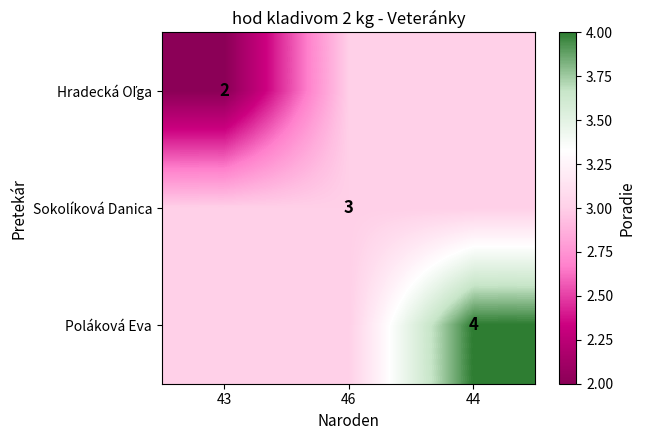

Is it true that Sokolíková Danica equals 3 at 46?

True